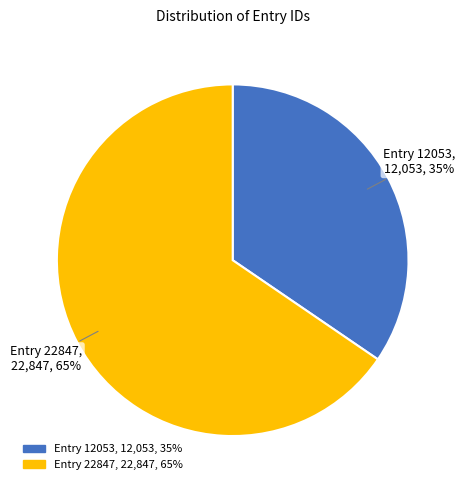

Does any single category account for the majority?

Yes